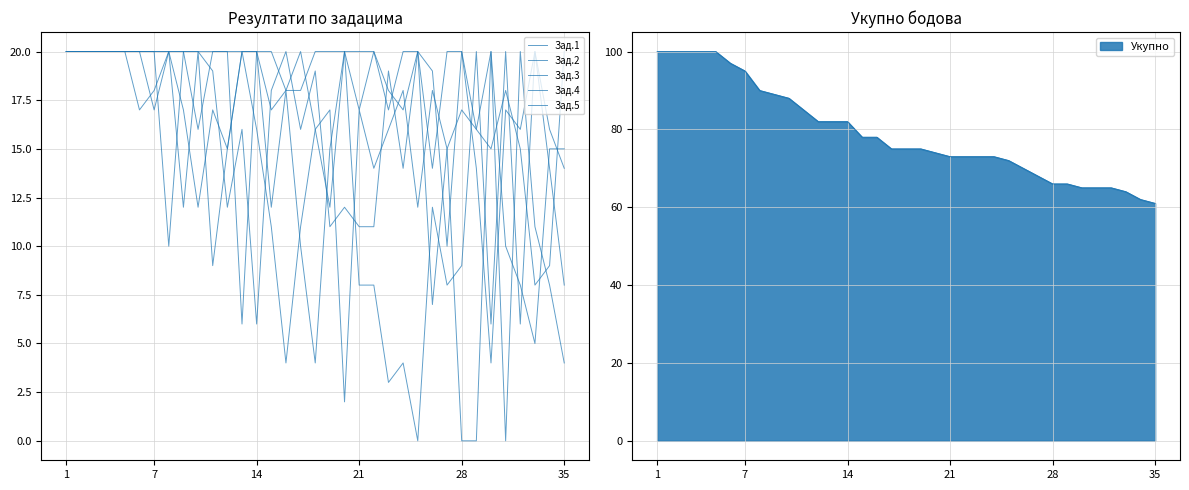

How many lines are shown in the chart?

5